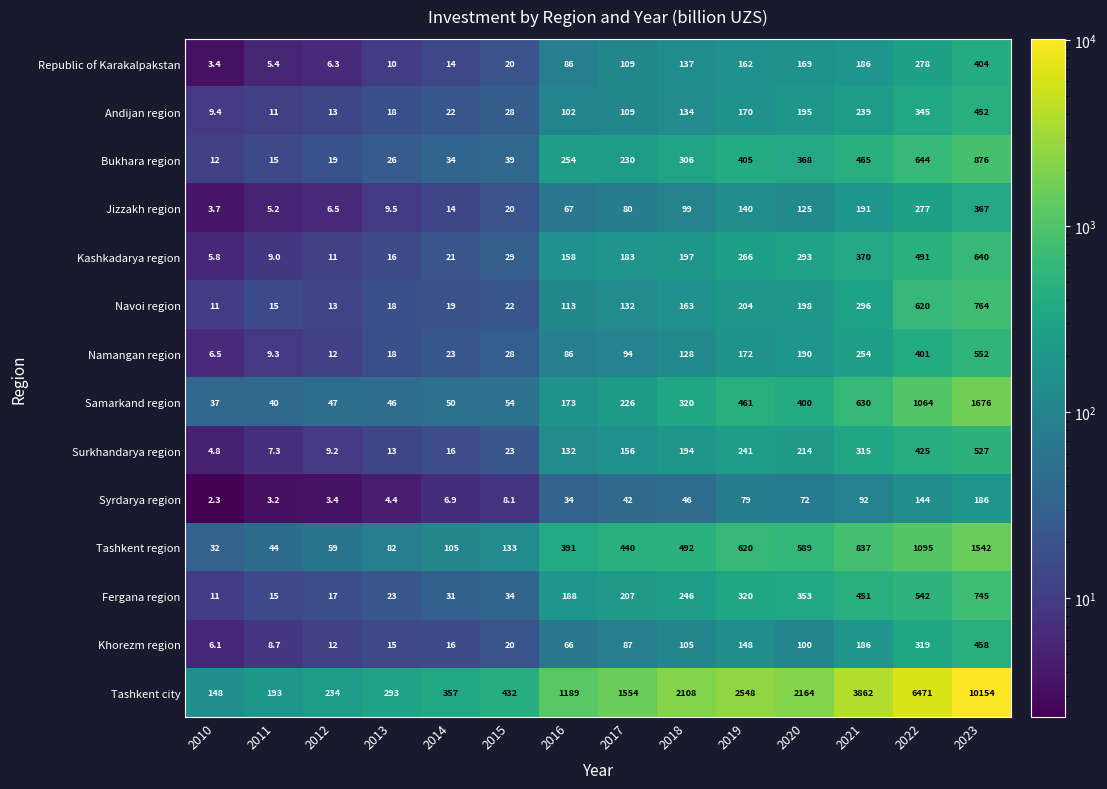

What is the difference between the Republic of Karakalpakstan values at 2010 and 2021?

182.6